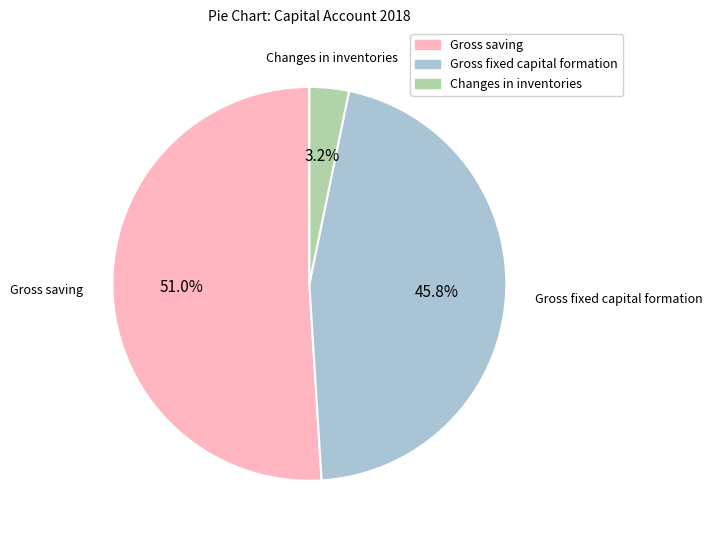

How much of the chart is everything except Gross saving?

49.0%